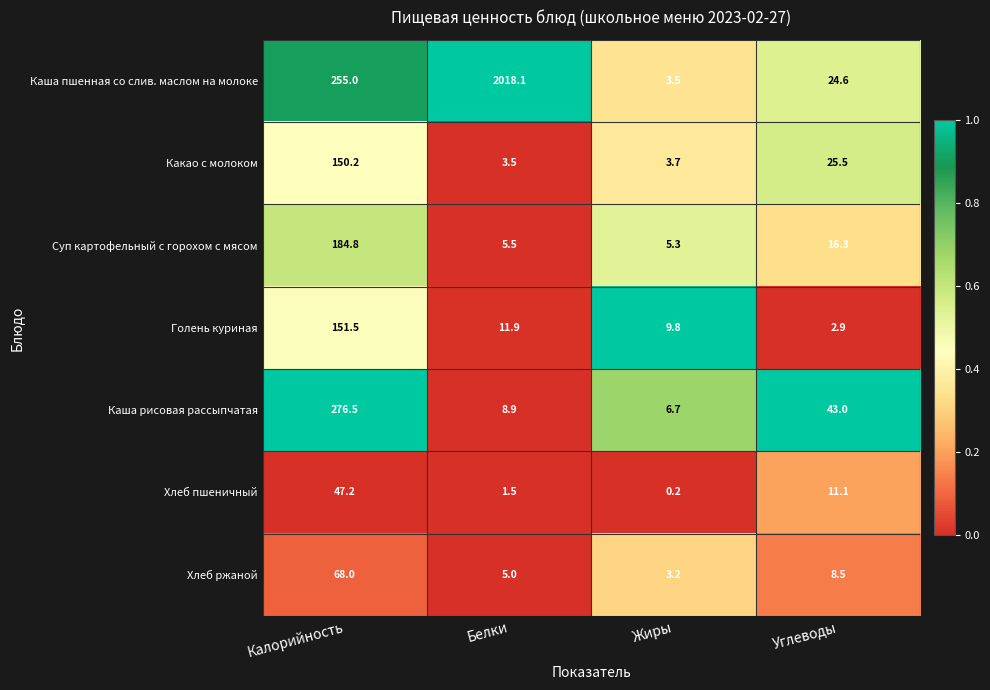

What is the maximum value shown in the chart?

2018.1